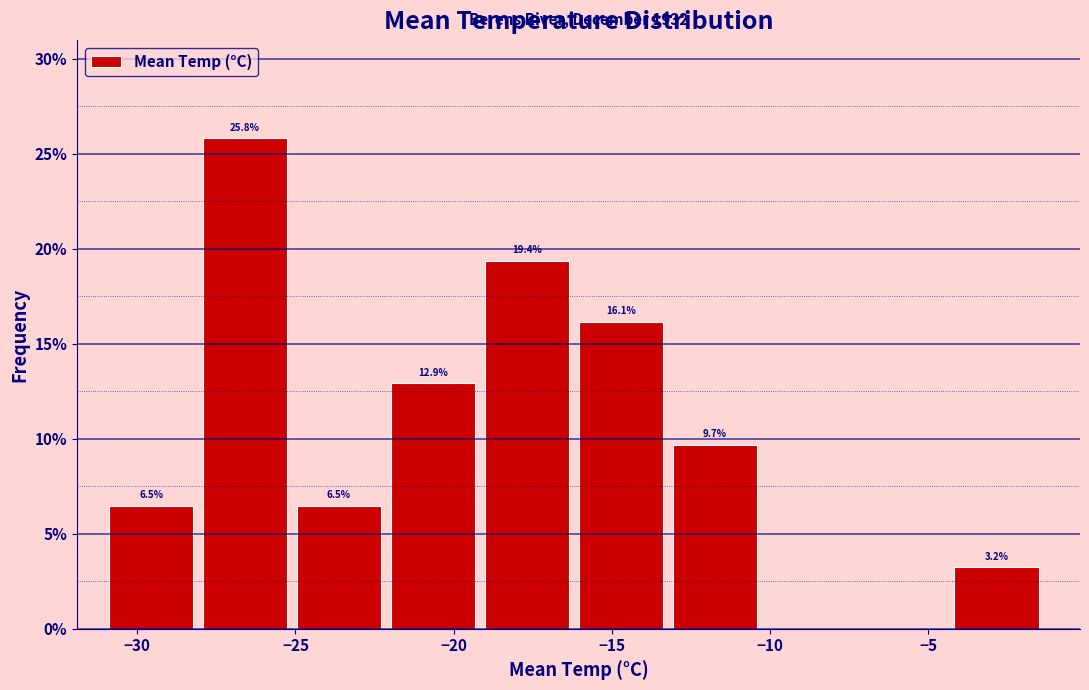

Which range on the x-axis has the tallest bar?

-28 to -25